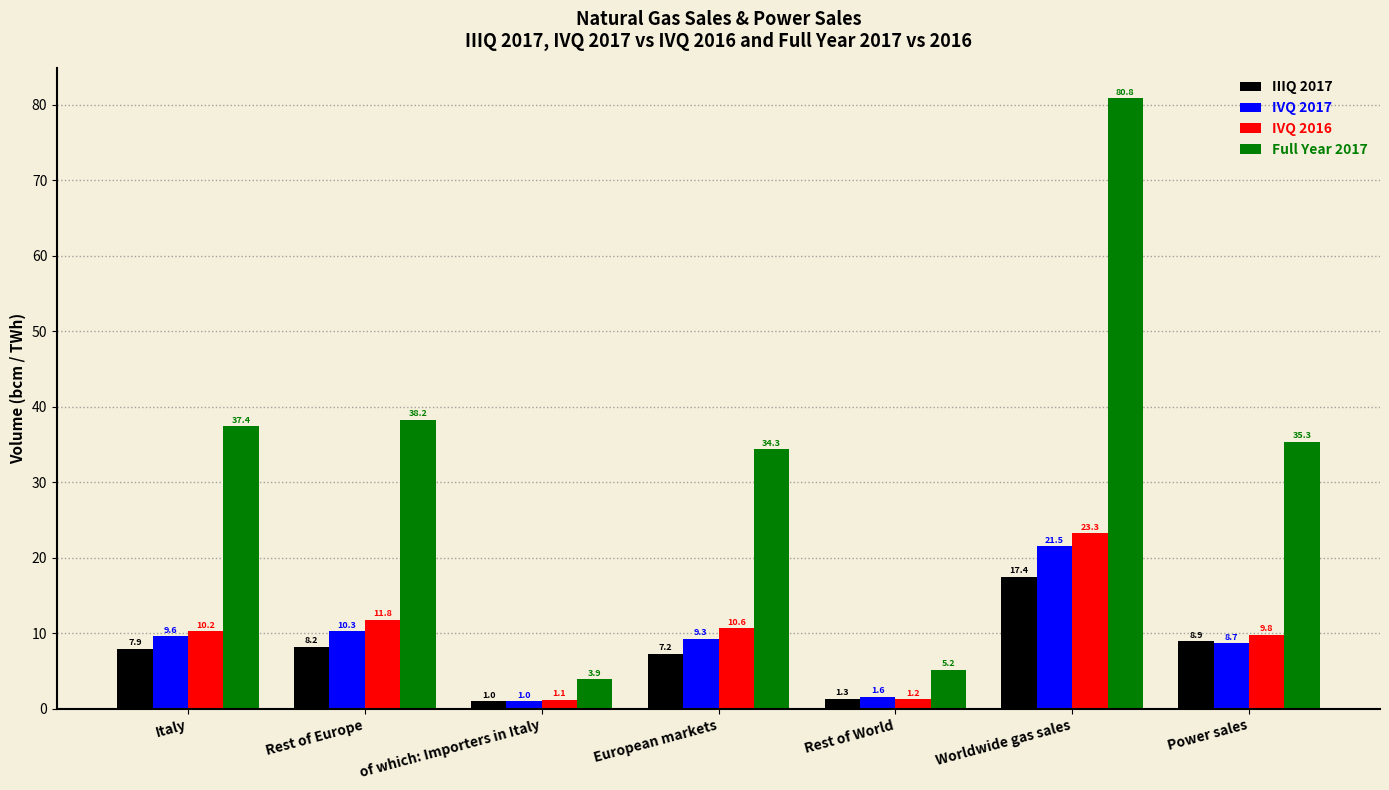

What is the difference between the maximum and minimum values in the Full Year 2017 series?

76.9